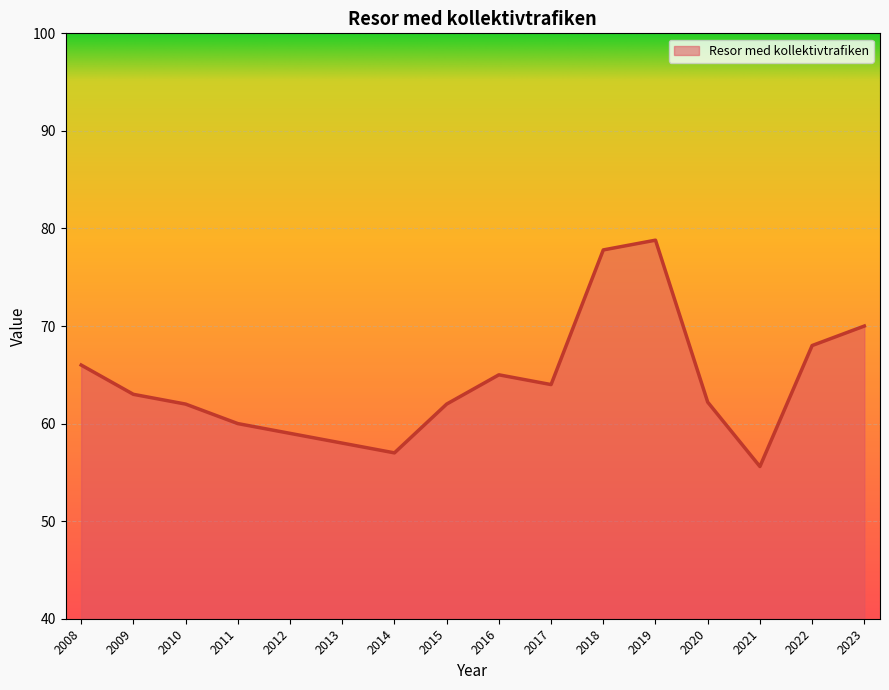

What is the change in value from 2017 to 2020?

-1.8